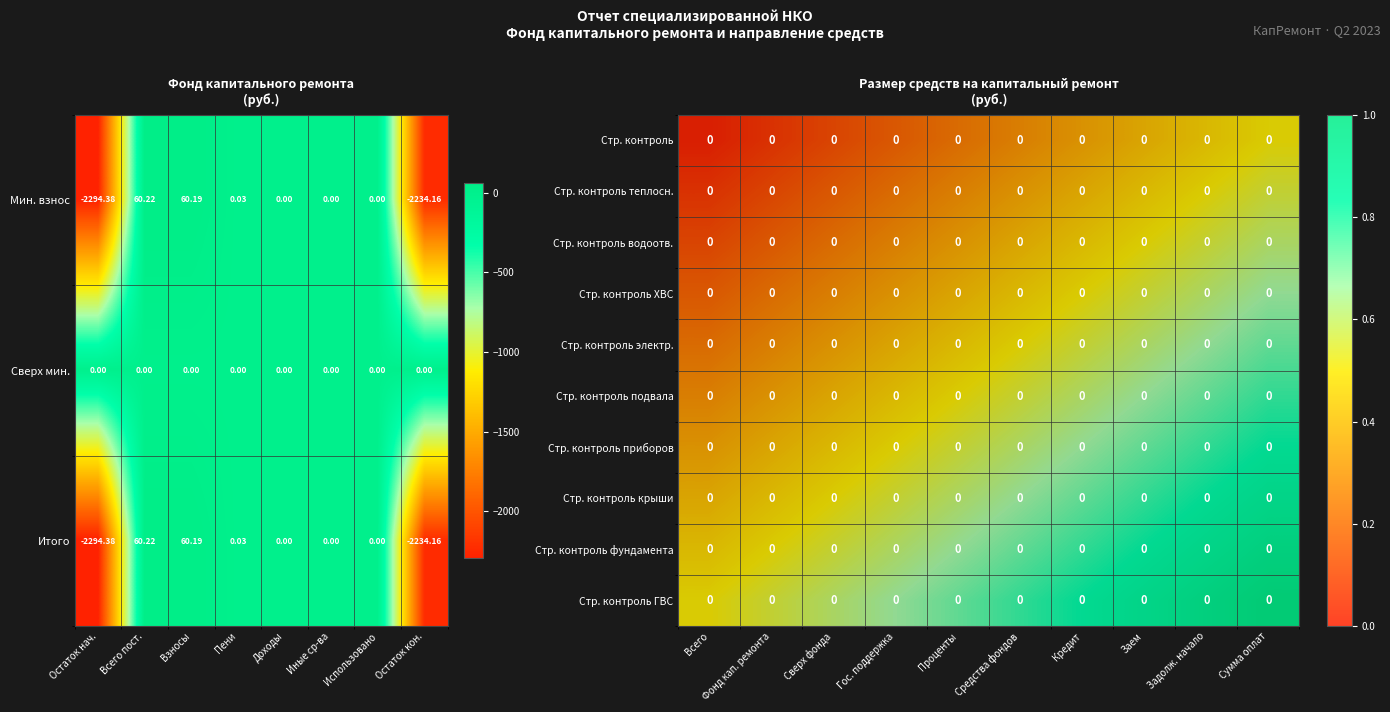

Which category has the highest value in the Итого series?

Всего пост.